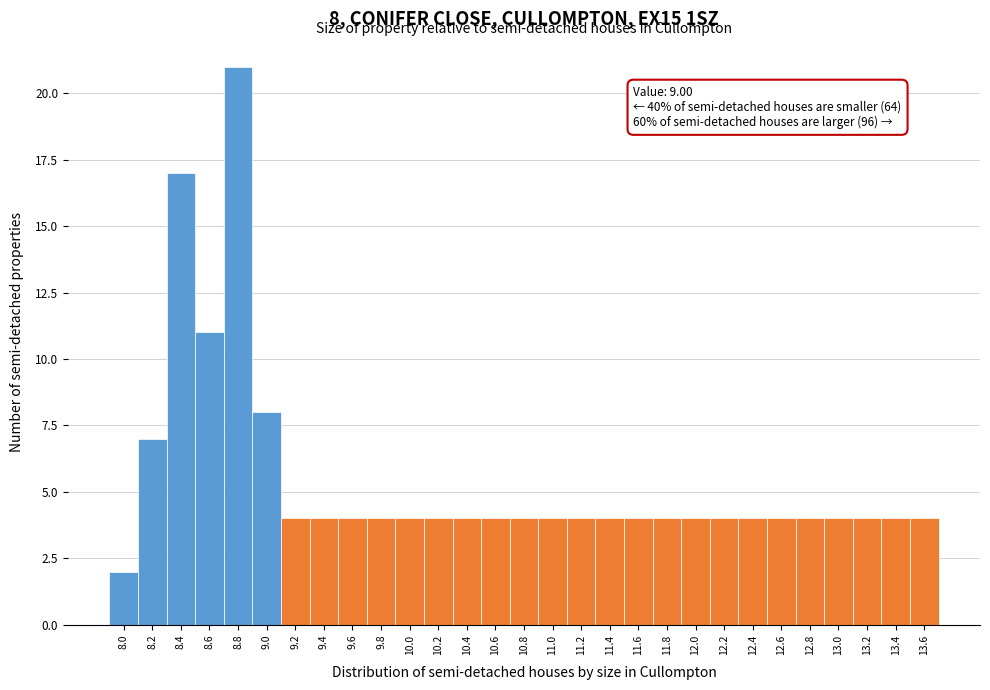

Over which range of the x-axis is the bar tallest?

8.7 to 8.9